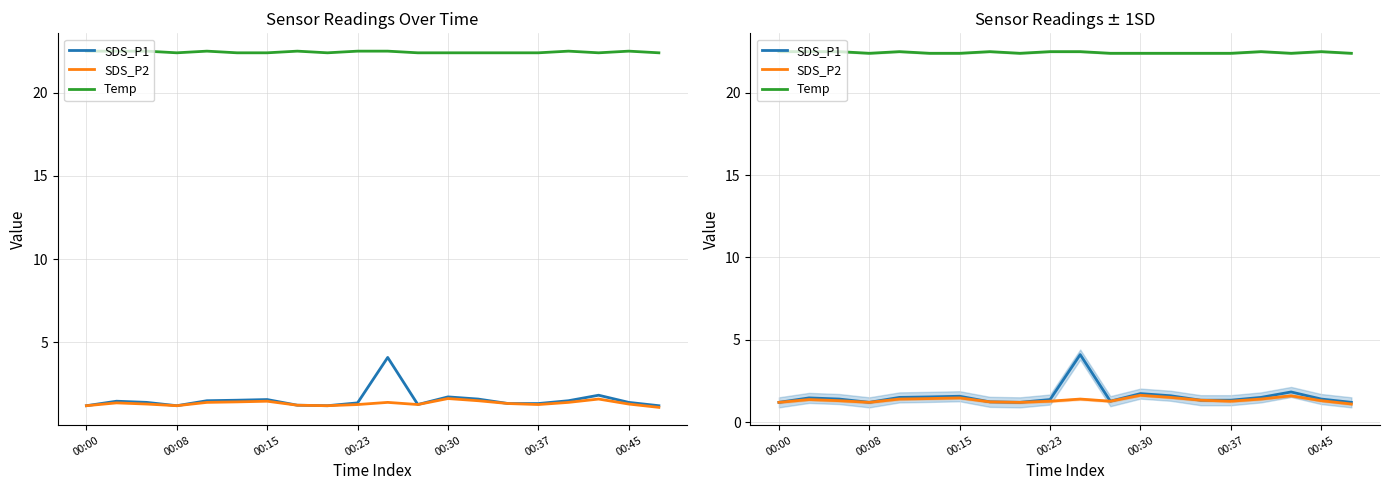

Is it true that Temp equals 34.4 at 11?

False